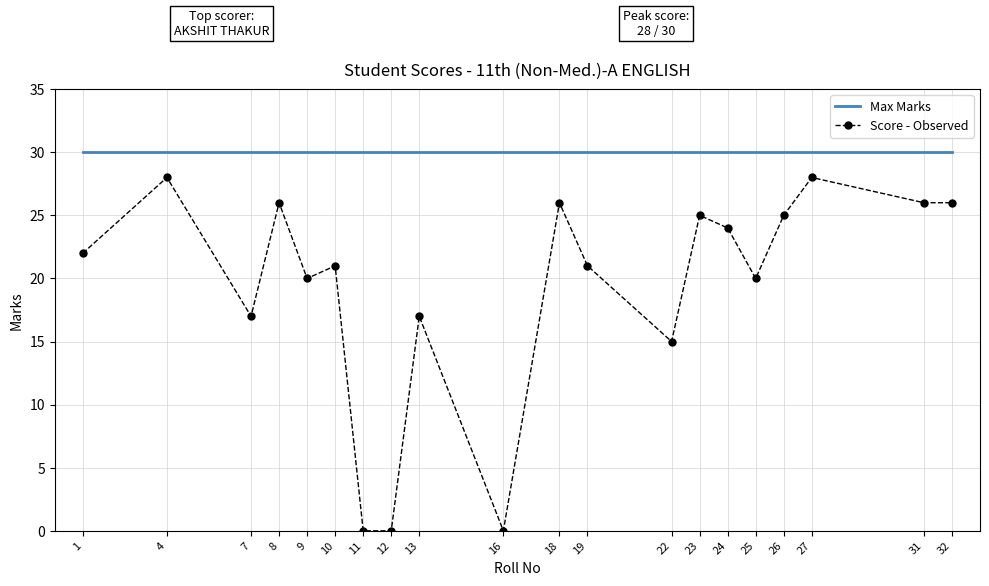

Is the value of Max Marks at 1 greater than the value of Score - Observed at 24?

Yes